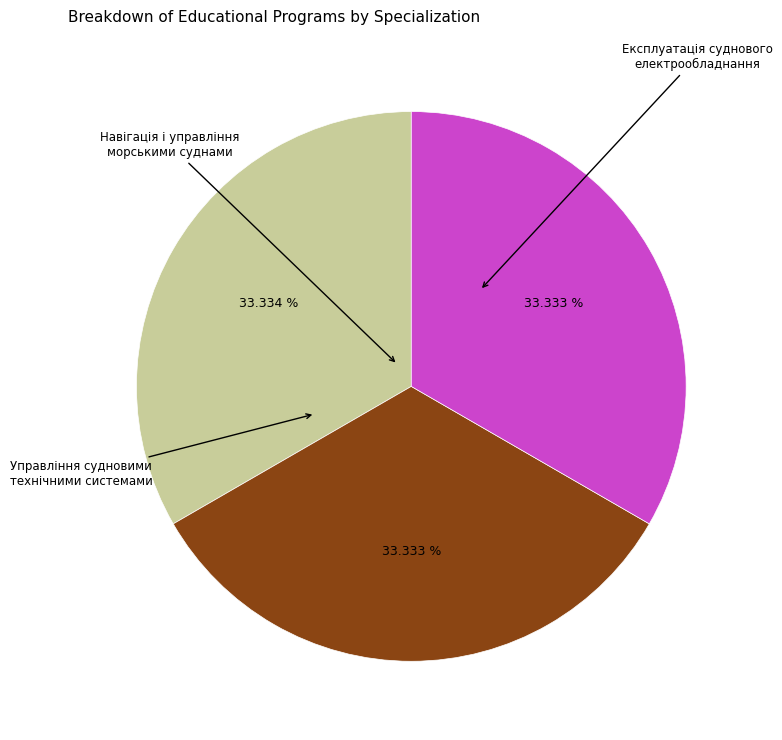

Which category has the smallest portion of the pie?

Навігація і управління морськими суднами